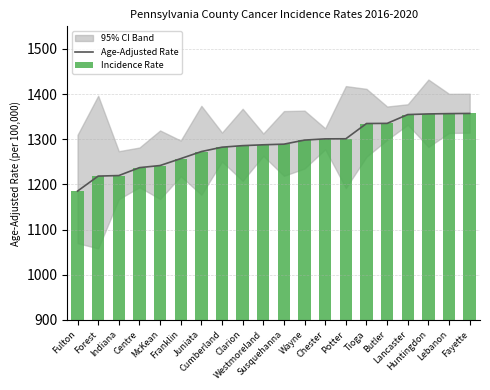

List the labels in order of Incidence Rate value, smallest first.

Fulton, Forest, Indiana, Centre, McKean, Franklin, Juniata, Cumberland, Clarion, Westmoreland, Susquehanna, Wayne, Chester, Potter, Tioga, Butler, Lancaster, Huntingdon, Lebanon, Fayette